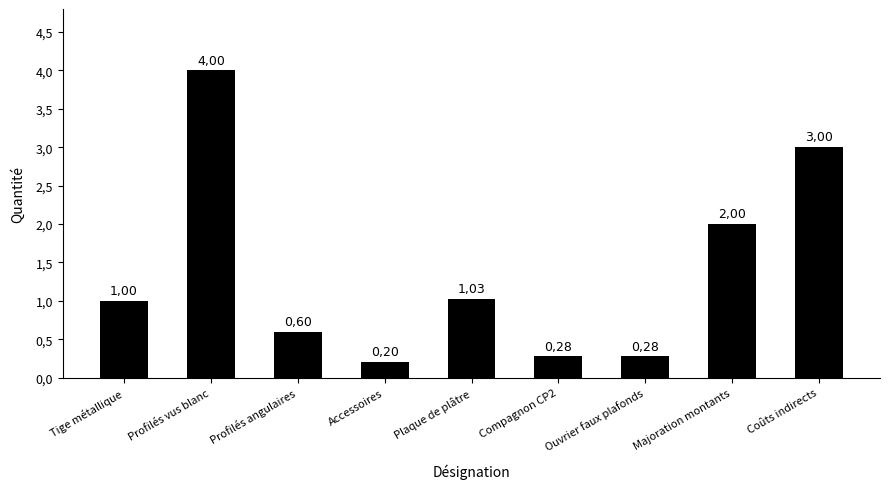

What is the smallest value displayed?

0.2